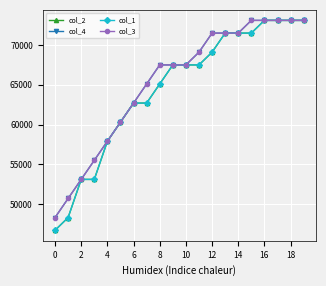

What are all the series names shown in the legend?

col_2, col_4, col_1, col_3